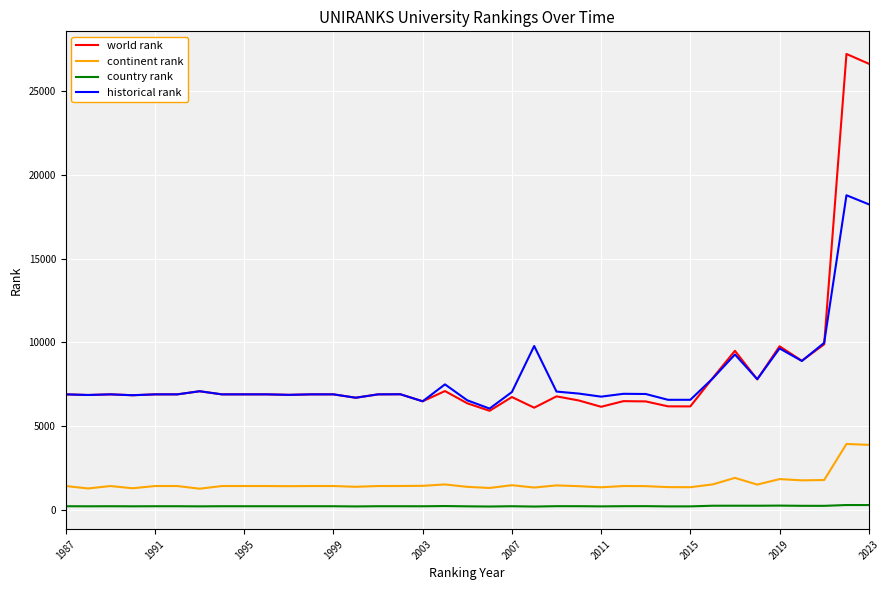

True or false: historical rank has more than 0 points higher than both neighbors.

True